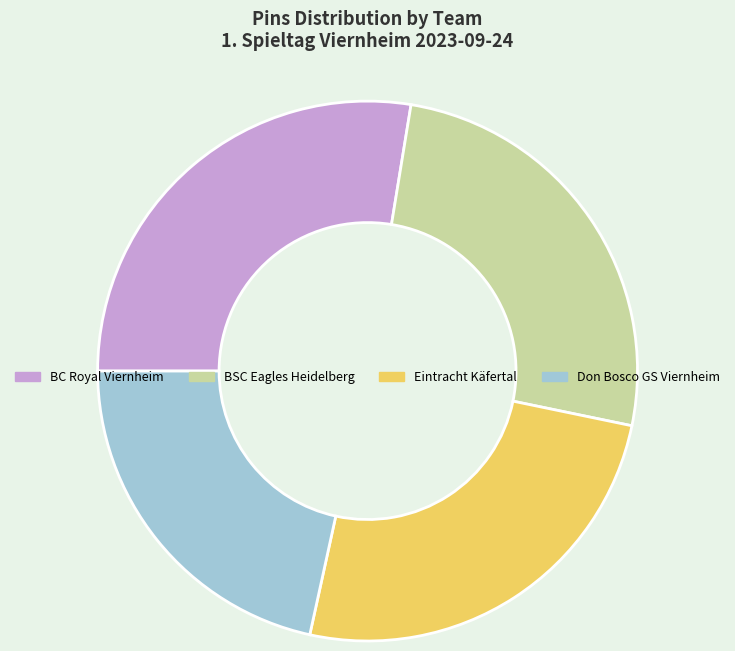

Is there a majority slice in this chart?

No